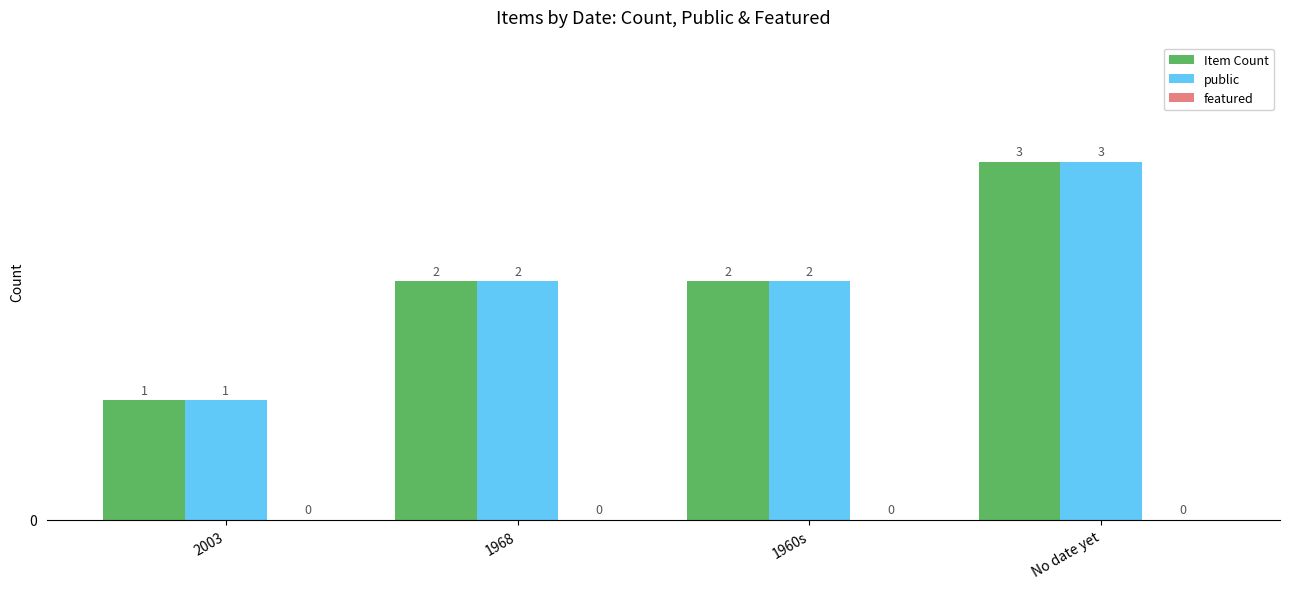

How many Item Count values are between 2 and 3?

3